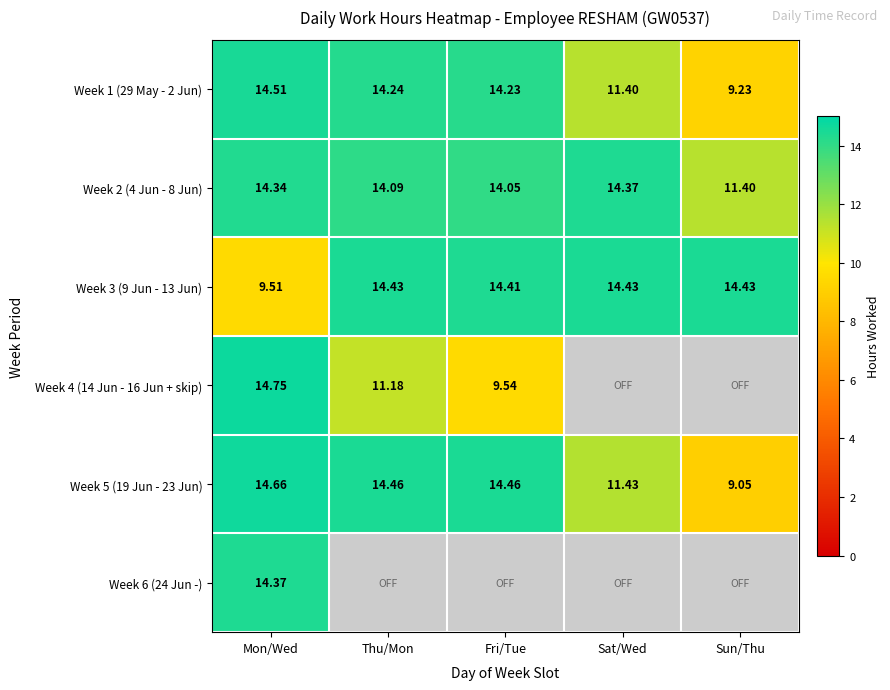

At which label does Week 1 (29 May - 2 Jun) first exceed 14?

Mon/Wed